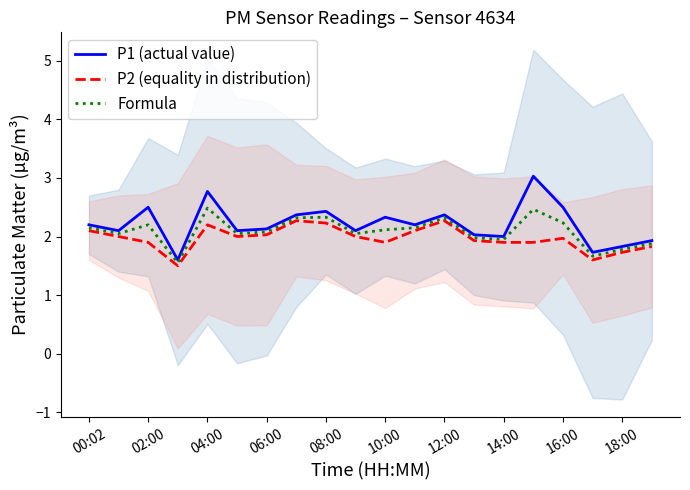

True or false: P2 (equality in distribution) has a value of 0.7 at 16:00.

False